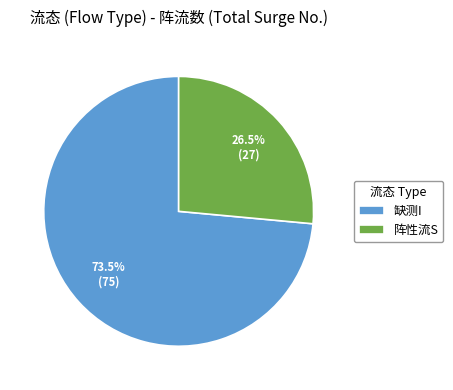

To the nearest percent, what is the difference between the largest and smallest slice percentages?

47%